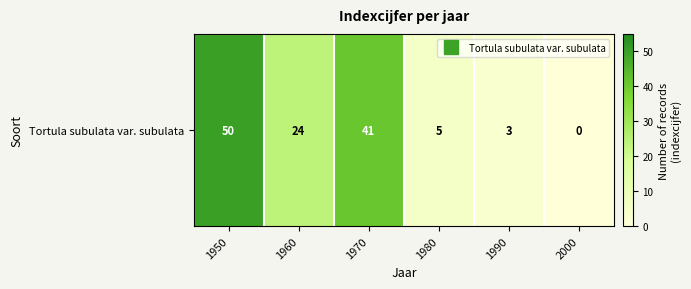

Where does the data first go above 24?

1950